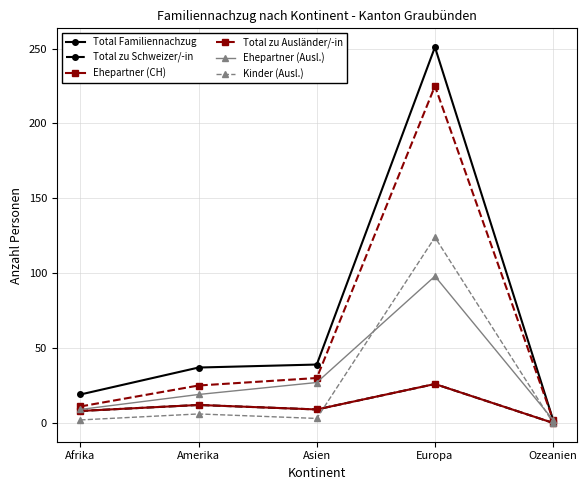

Does the chart have visible grid lines?

Yes